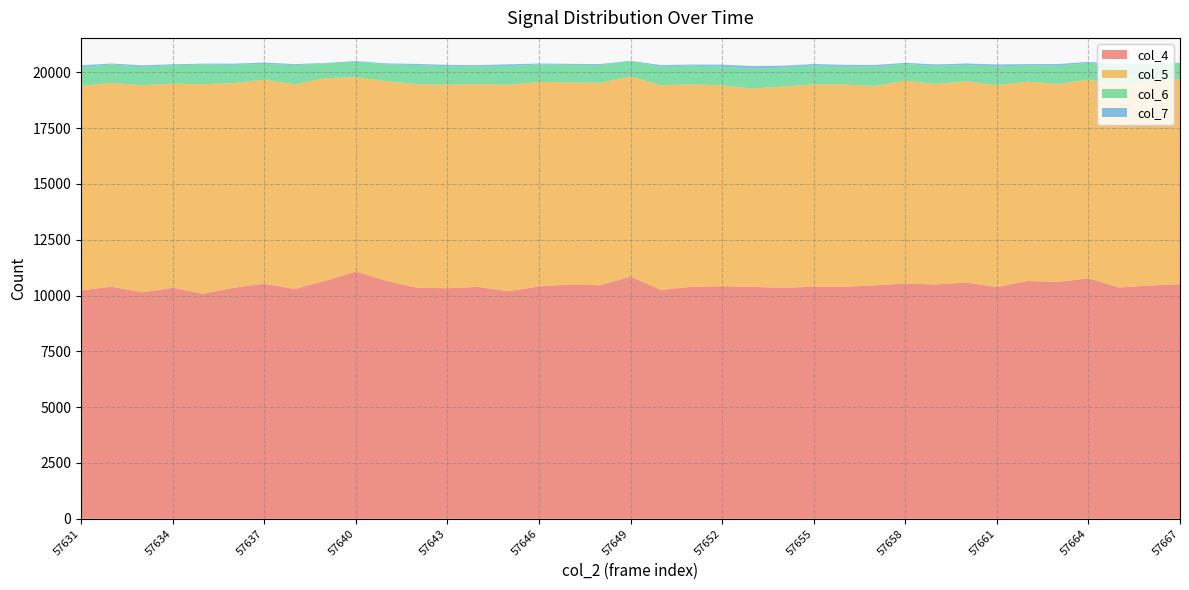

Reading right to left, what are all the values shown in this chart?

col_4: 57667=10507	57666=10447	57665=10361	57664=10772	57663=10609	57662=10650	57661=10376	57660=10588	57659=10492	57658=10539	57657=10452	57656=10387	57655=10398	57654=10343	57653=10387	57652=10419	57651=10389	57650=10252	57649=10849	57648=10461	57647=10488	57646=10409	57645=10195	57644=10385	57643=10327	57642=10347	57641=10663	57640=11071	57639=10663	57638=10290	57637=10528	57636=10348	57635=10081	57634=10343	57633=10142	57632=10395	57631=10230
col_5: 57667=9175	57666=9174	57665=9094	57664=8898	57663=8875	57662=8932	57661=9045	57660=9014	57659=8986	57658=9088	57657=8937	57656=9068	57655=9062	57654=9018	57653=8884	57652=8998	57651=9071	57650=9171	57649=8967	57648=9070	57647=9062	57646=9163	57645=9245	57644=9080	57643=9117	57642=9122	57641=8940	57640=8711	57639=9075	57638=9175	57637=9140	57636=9170	57635=9388	57634=9146	57633=9279	57632=9135	57631=9159
col_6: 57667=716	57666=722	57665=823	57664=747	57663=809	57662=729	57661=841	57660=727	57659=805	57658=745	57657=867	57656=802	57655=844	57654=850	57653=887	57652=835	57651=842	57650=835	57649=681	57648=795	57647=782	57646=781	57645=841	57644=799	57643=821	57642=855	57641=755	57640=684	57639=655	57638=852	57637=712	57636=816	57635=879	57634=830	57633=822	57632=818	57631=851
col_7: 57667=31	57666=35	57665=77	57664=52	57663=77	57662=57	57661=88	57660=64	57659=70	57658=50	57657=72	57656=78	57655=66	57654=83	57653=123	57652=91	57651=45	57650=65	57649=19	57648=41	57647=46	57646=39	57645=76	57644=58	57643=68	57642=52	57641=40	57640=39	57639=23	57638=51	57637=56	57636=54	57635=40	57634=39	57633=70	57632=46	57631=73